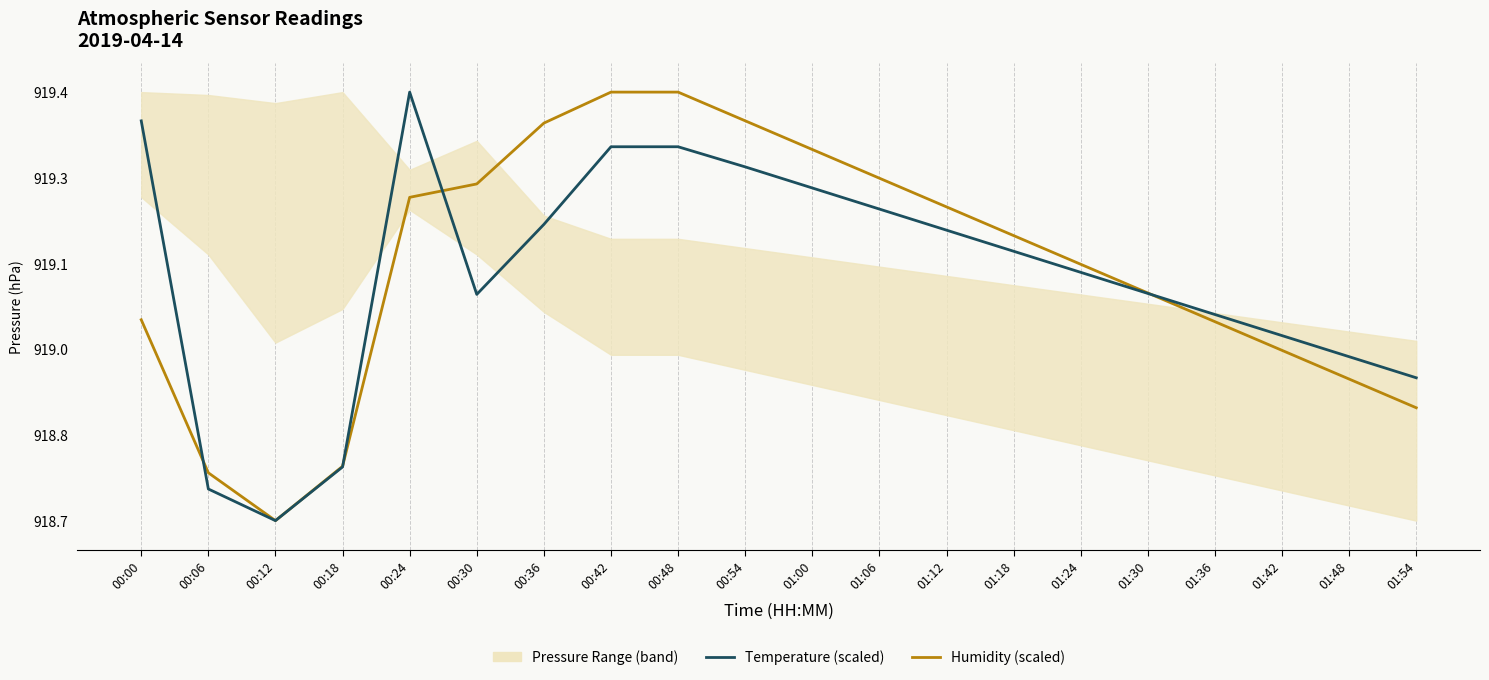

List the series in order of their peak value, lowest first.

Humidity (scaled), Temperature (scaled)